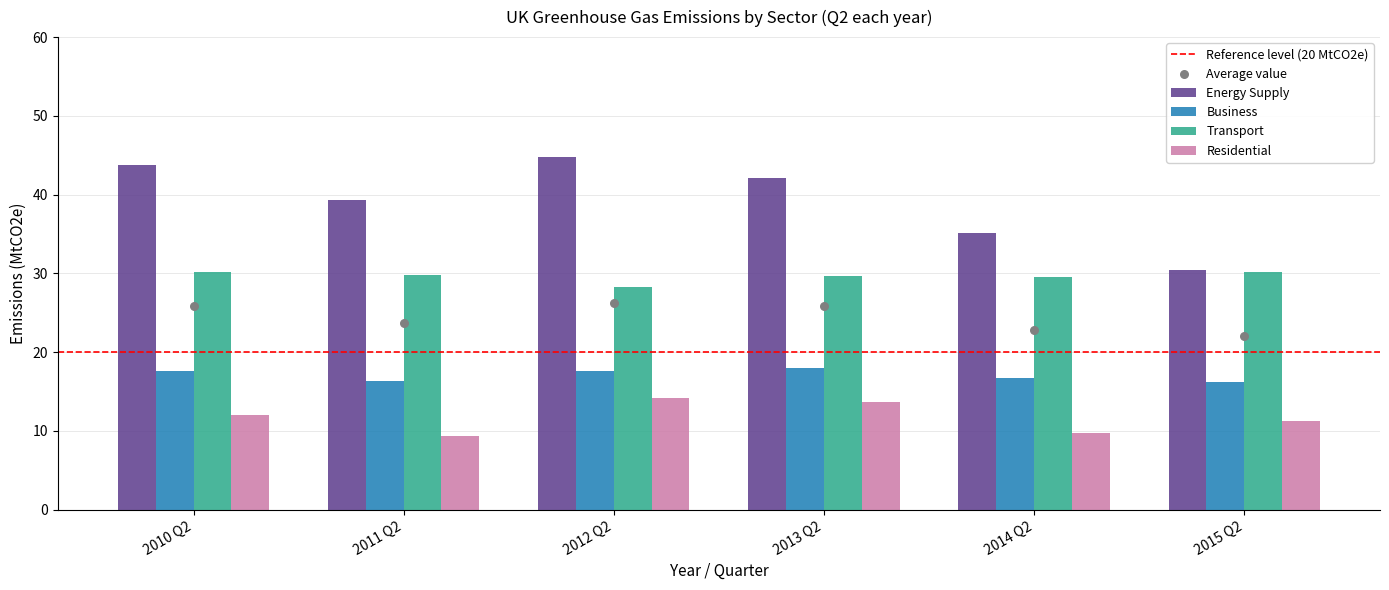

Is the value of Energy Supply at 2012 Q2 greater than the value of Business at 2014 Q2?

Yes